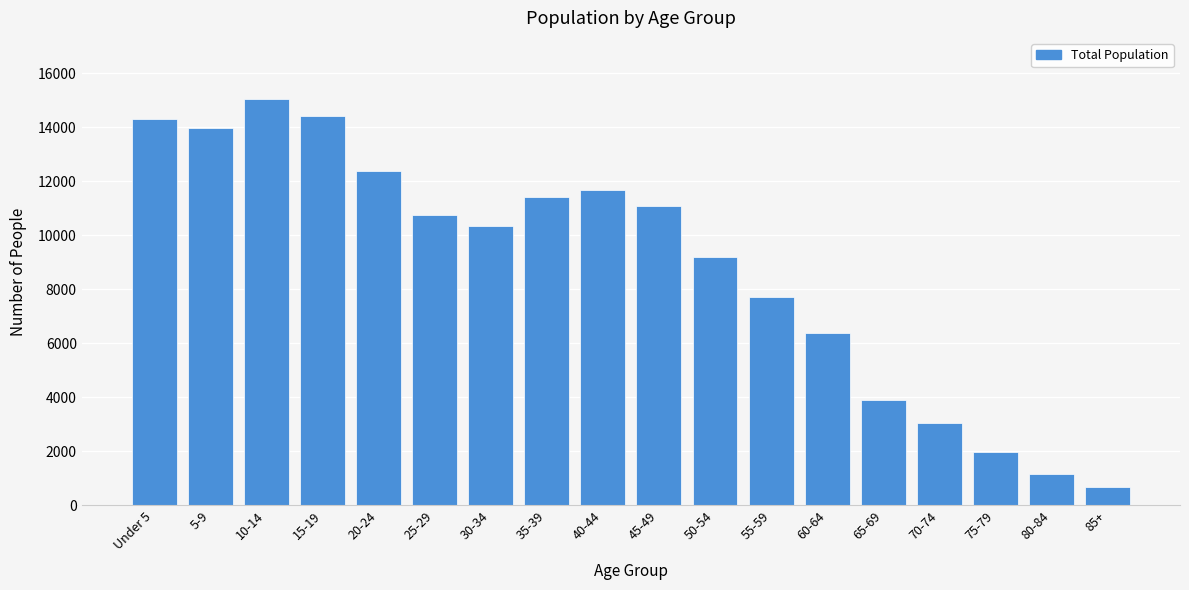

Reading right to left, list all the values displayed in this chart.

85+=691	80-84=1155	75-79=1980	70-74=3031	65-69=3888	60-64=6363	55-59=7719	50-54=9203	45-49=11074	40-44=11660	35-39=11403	30-34=10346	25-29=10743	20-24=12375	15-19=14408	10-14=15046	5-9=13984	Under 5=14289